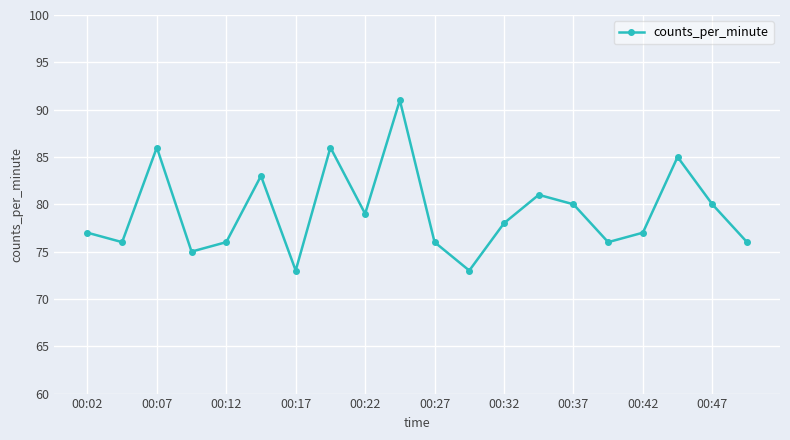

How many points are higher than both their immediate neighbors (excluding endpoints)?

6